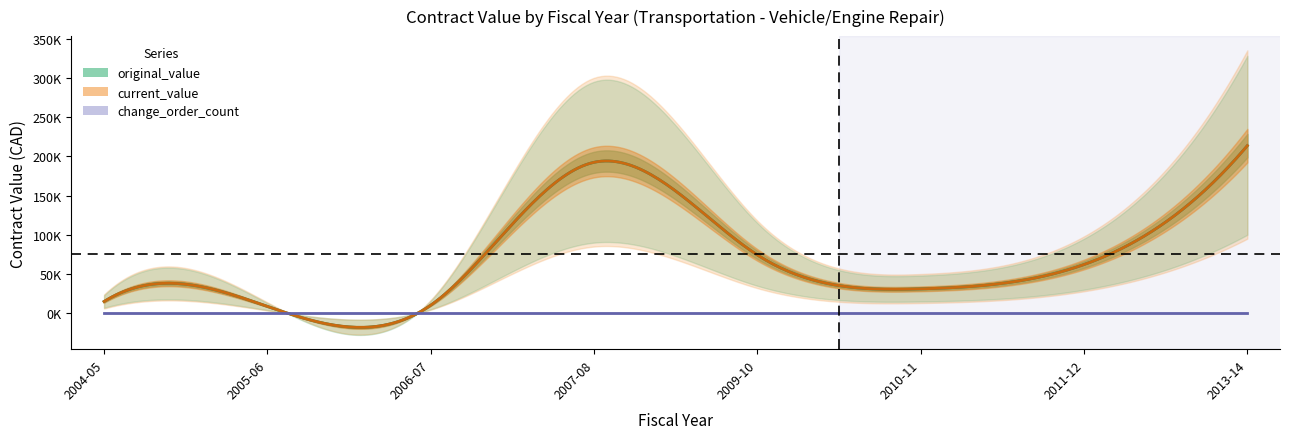

True or false: current_value and original_value cross at least once.

False